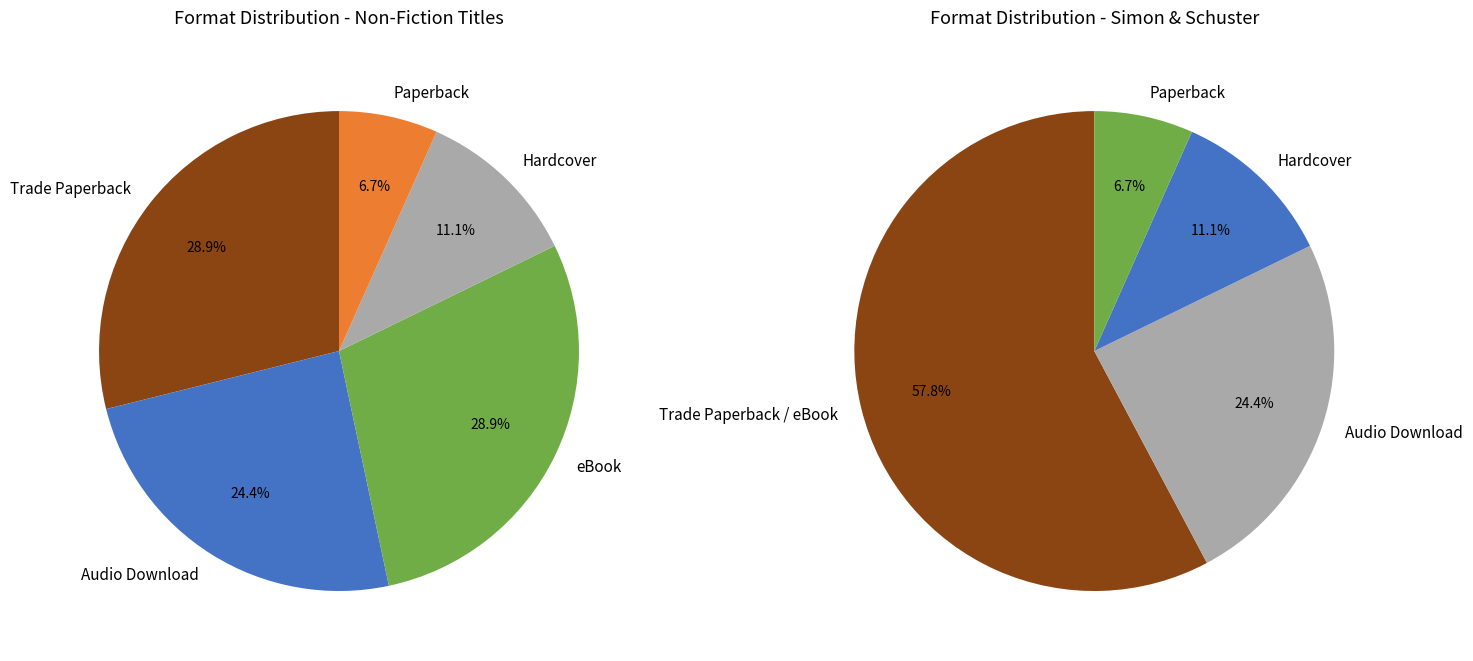

Do Trade Paperback and Paperback together represent more than half of the pie?

No